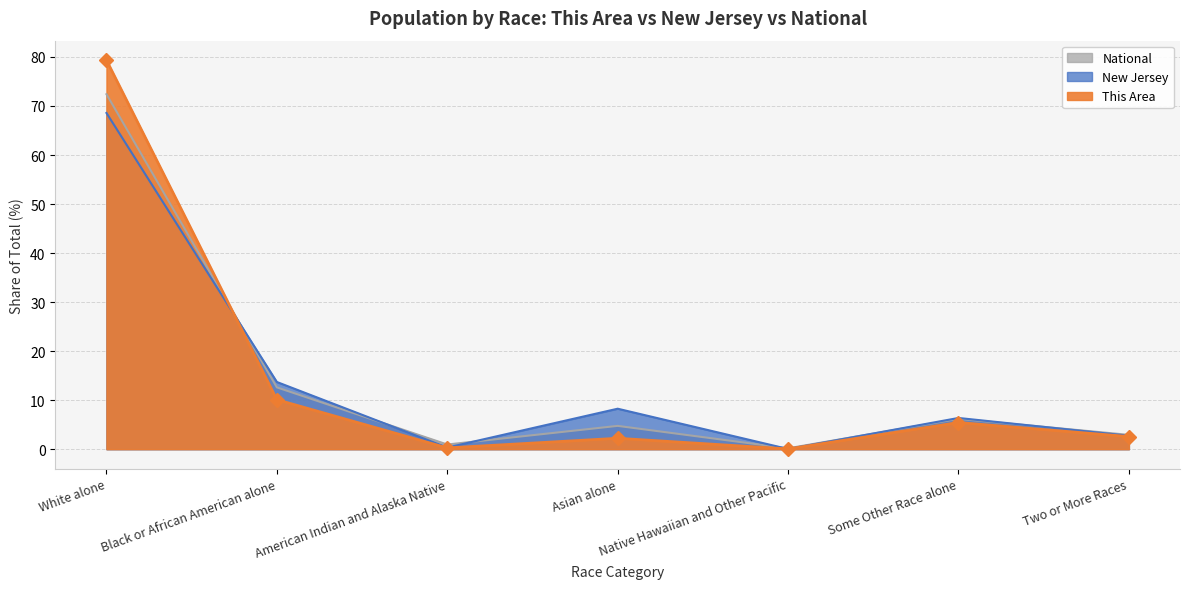

The This Area series shows 44.6 at White alone. True or false?

False